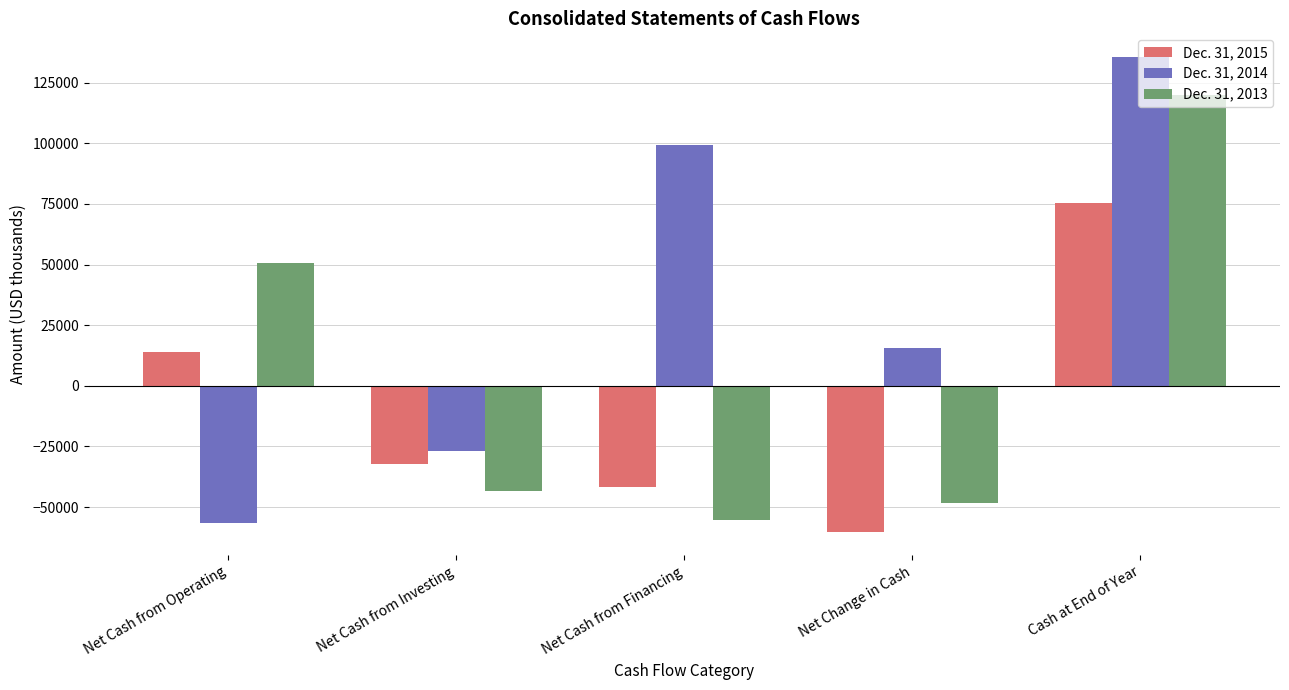

List the series in order of their peak value, highest first.

Dec. 31, 2014, Dec. 31, 2013, Dec. 31, 2015